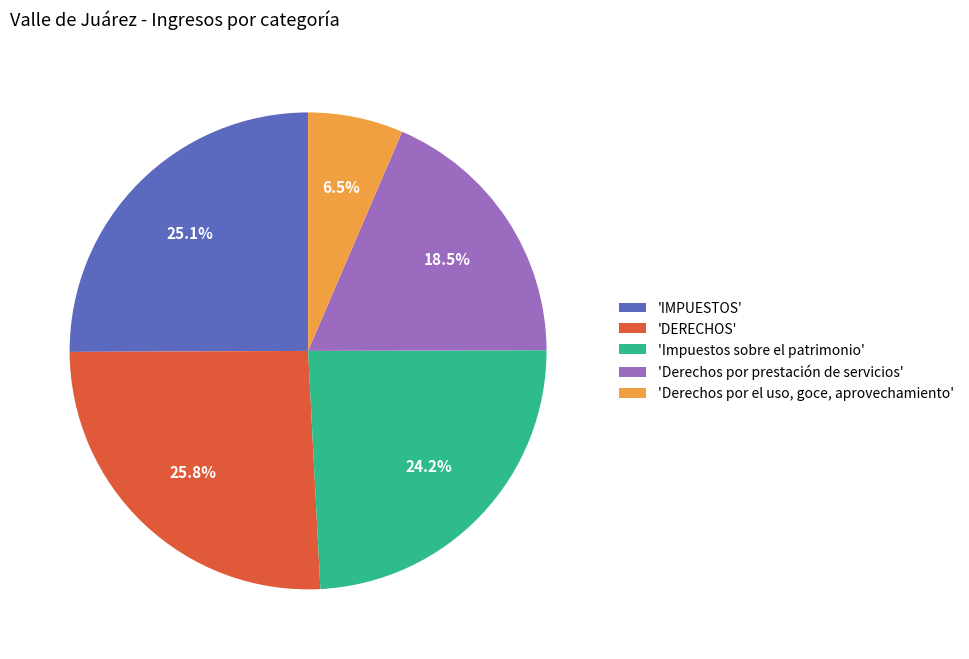

Does 'IMPUESTOS' account for over 50% of the chart?

No